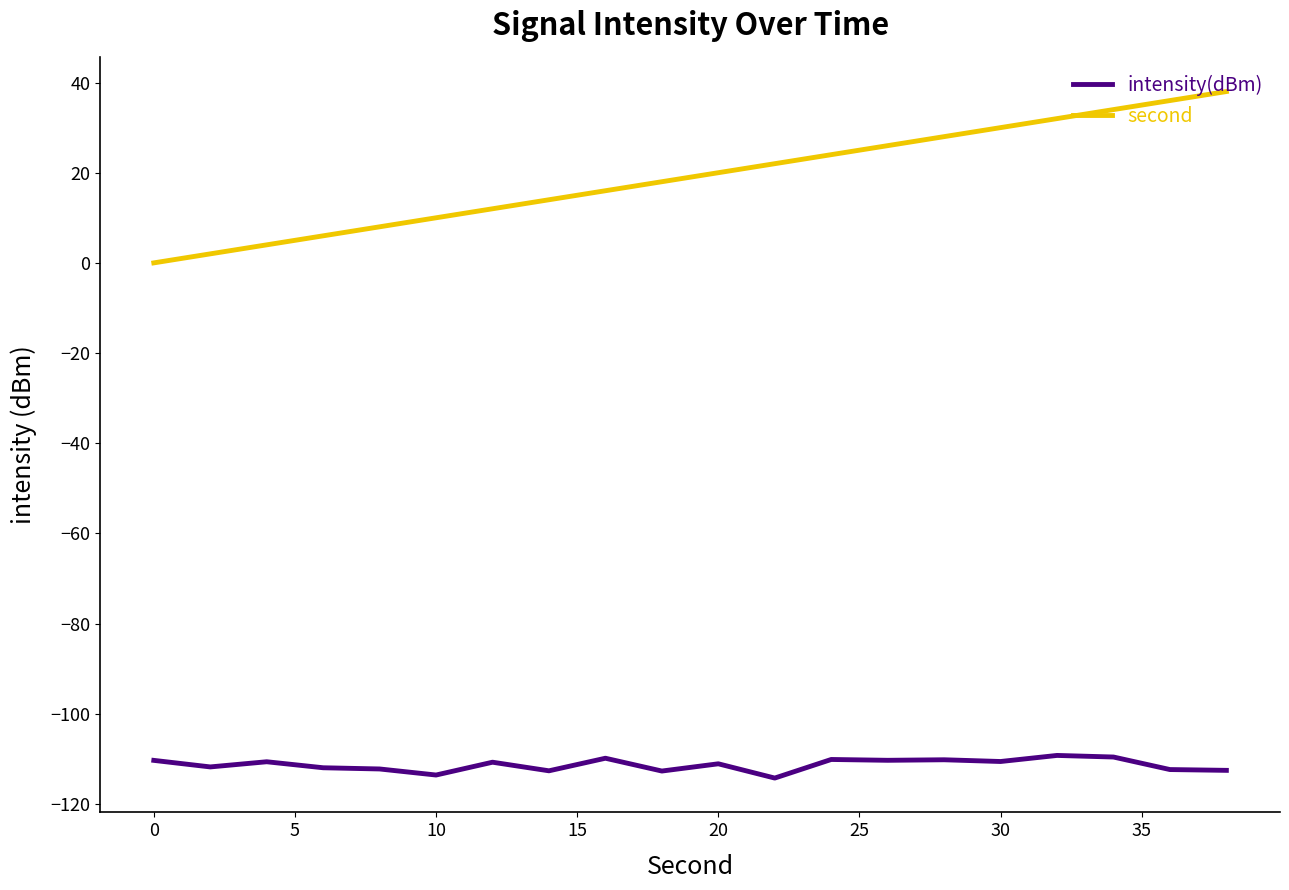

How many lines are shown in the chart?

2